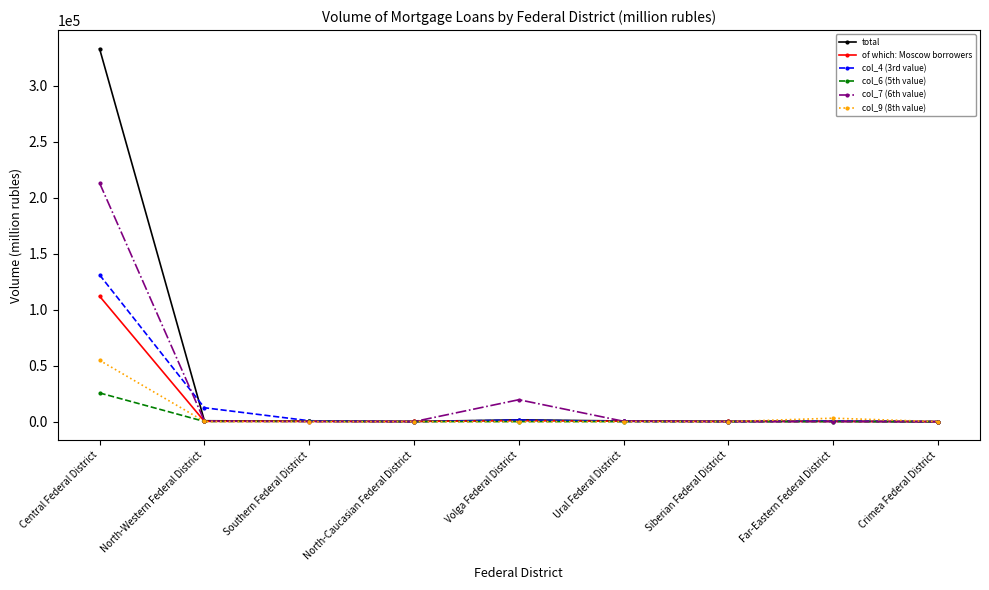

Which series has the widest spread of values?

total